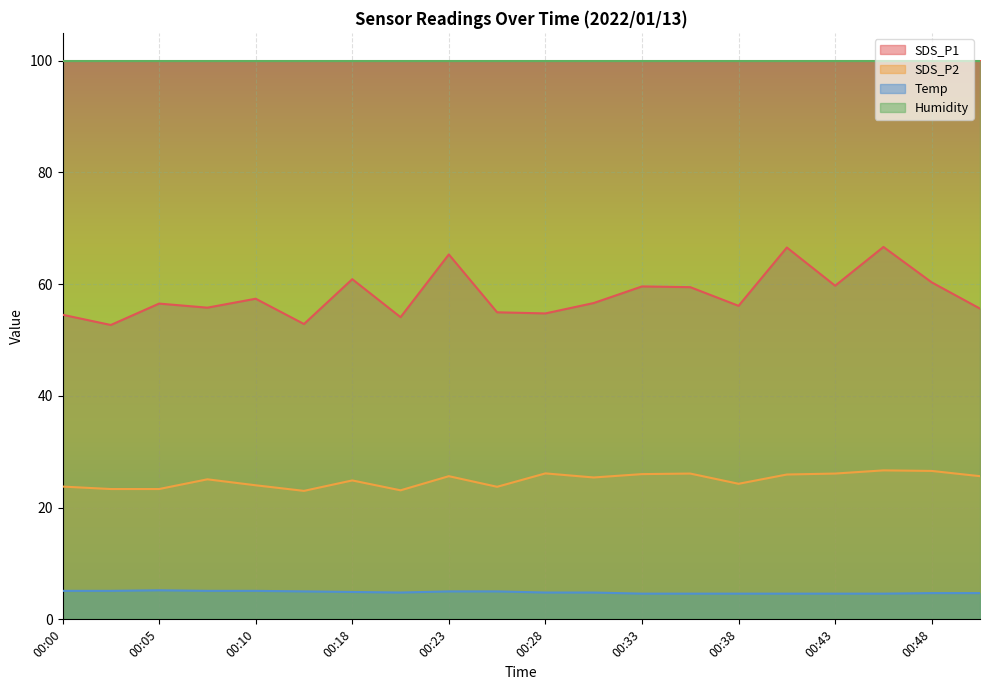

Which series has the widest spread of values?

SDS_P1